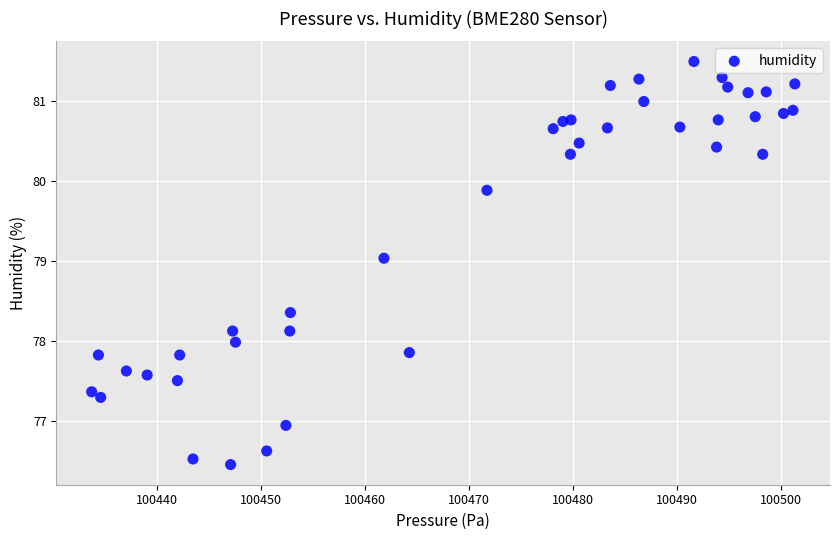

What is the range of Y values (max minus min)?

5.0